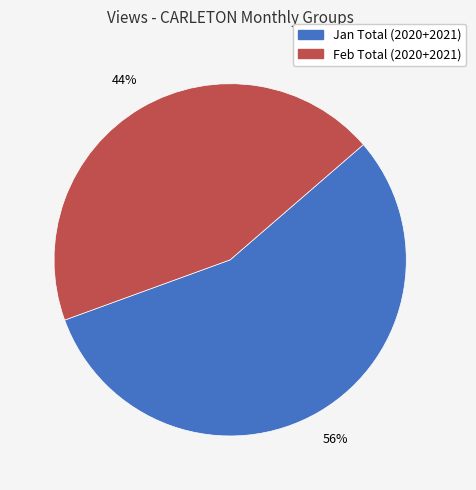

Is there a majority slice in this chart?

Yes